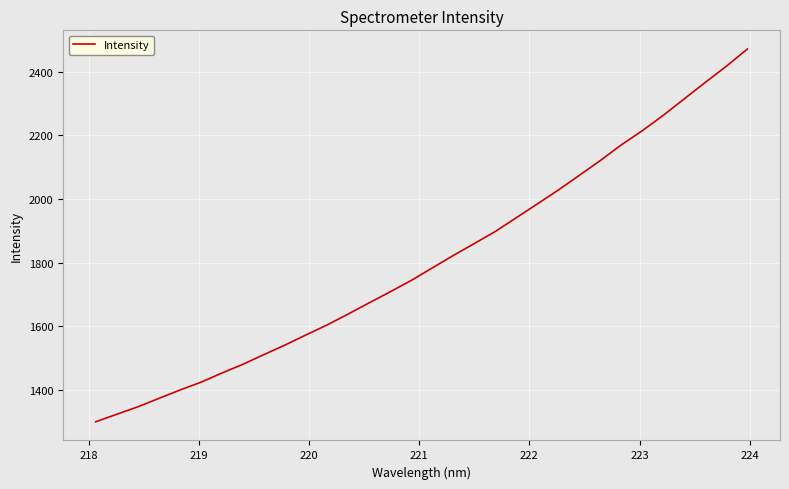

What is the difference between the maximum and minimum values?

1170.0